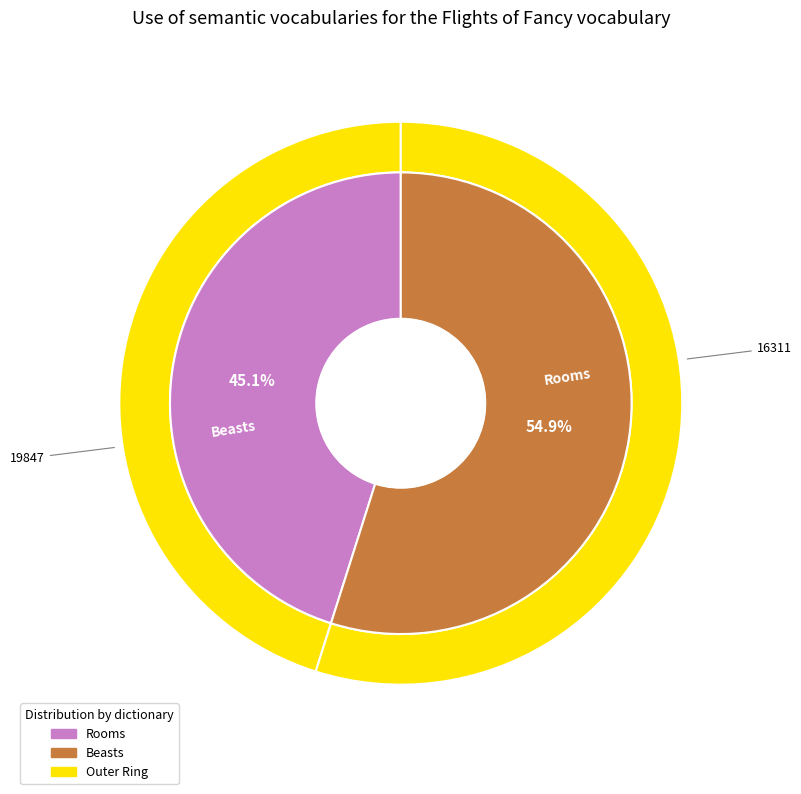

To the nearest percent, what is the difference between the Rooms and Beasts slice percentages?

10%